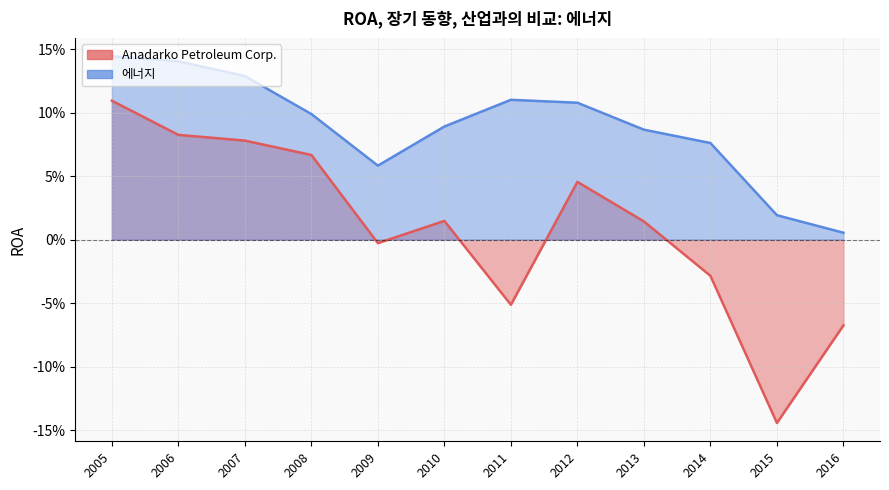

True or false: Anadarko Petroleum Corp. and 에너지 intersect in this chart.

False